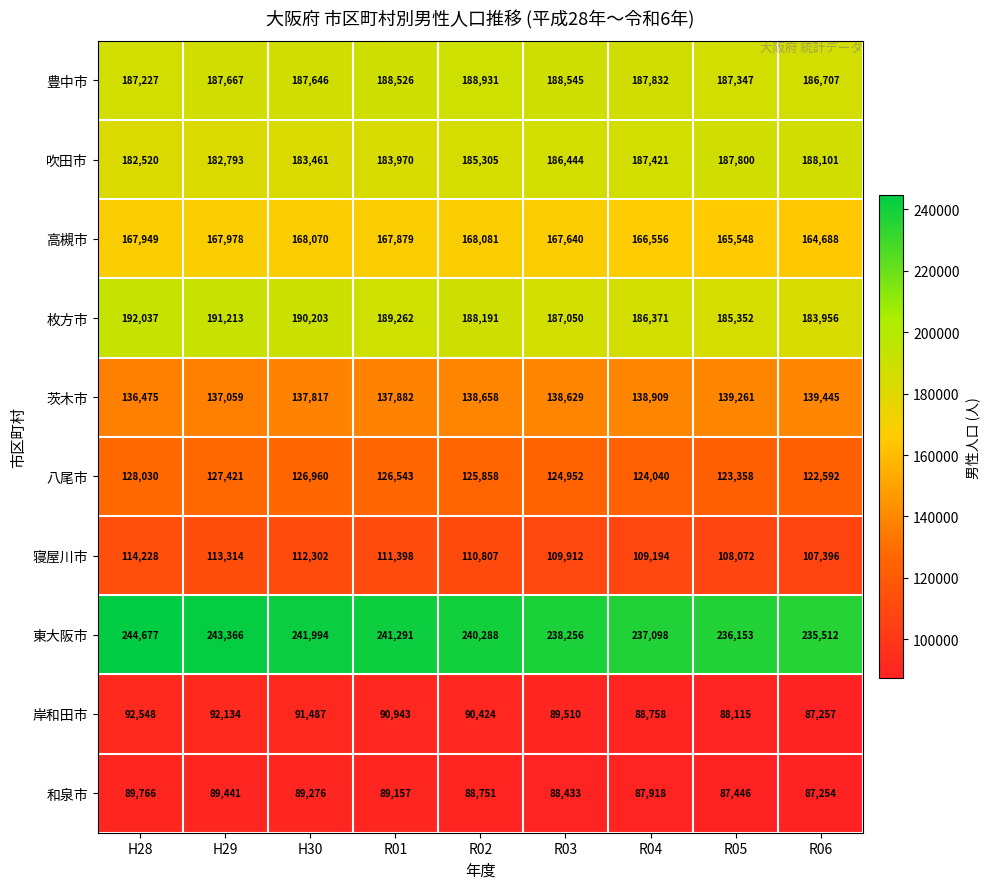

What is the total value across all series at R04?

1514097